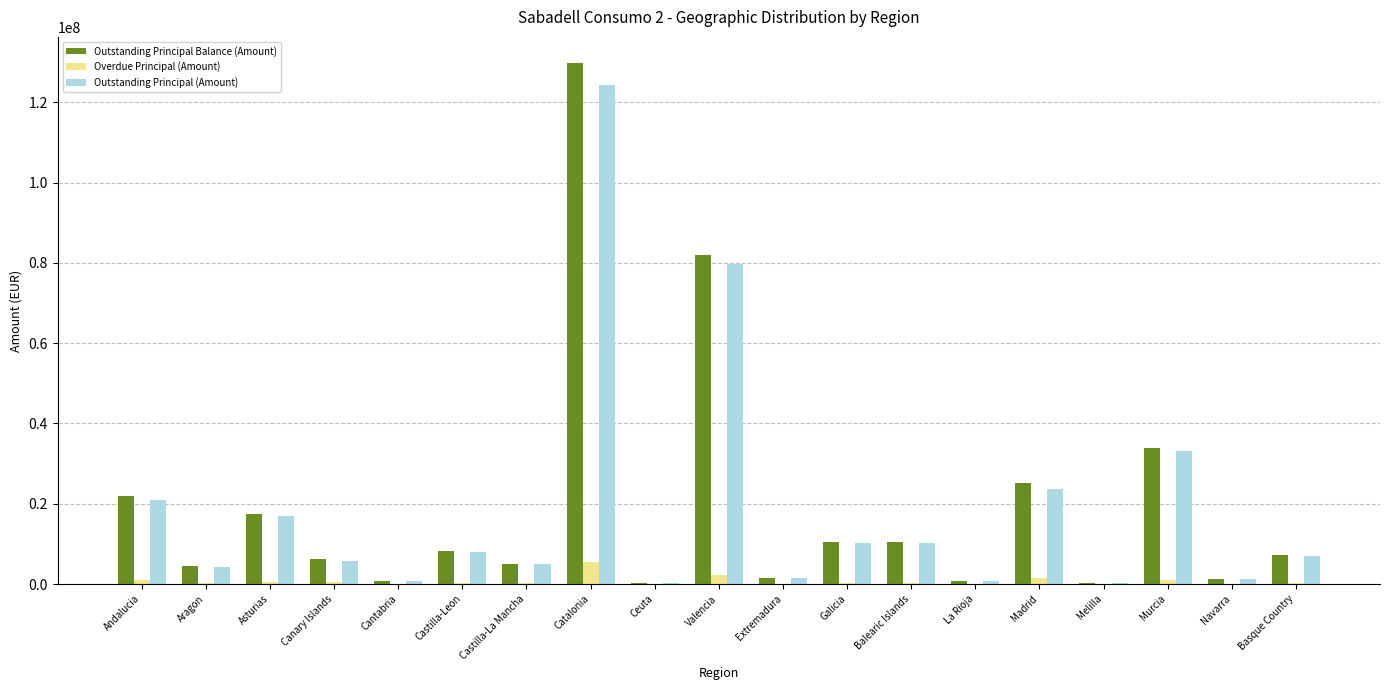

What is the highest value of the Outstanding Principal (Amount) series?

124370056.1